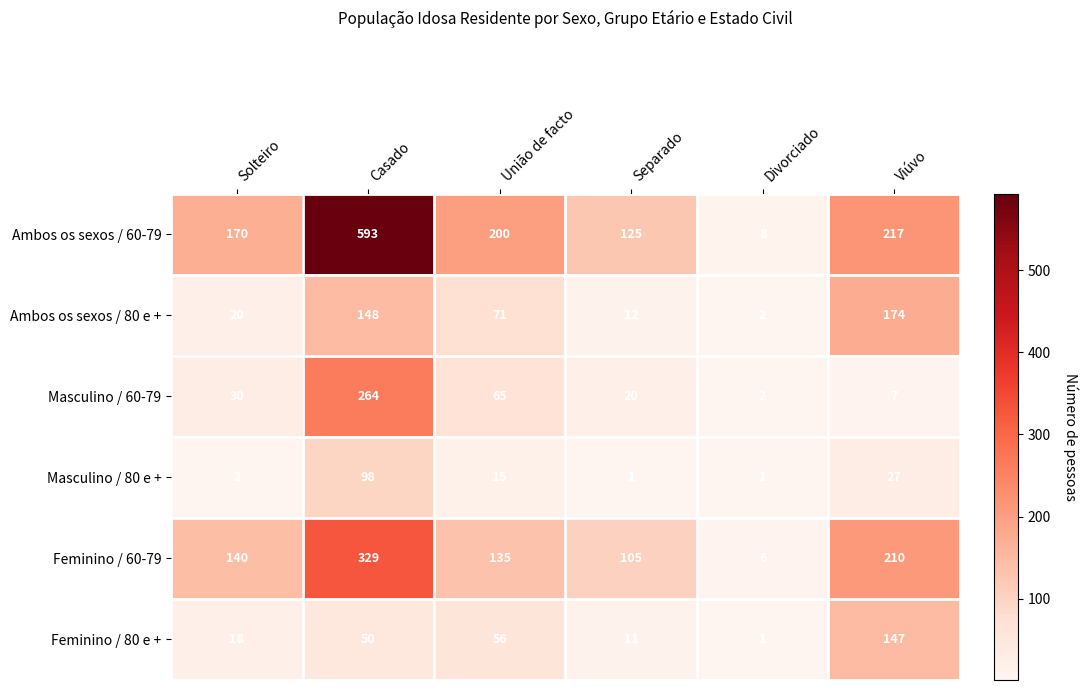

What is the difference between the maximum and second lowest values in the Masculino / 60-79 series?

257